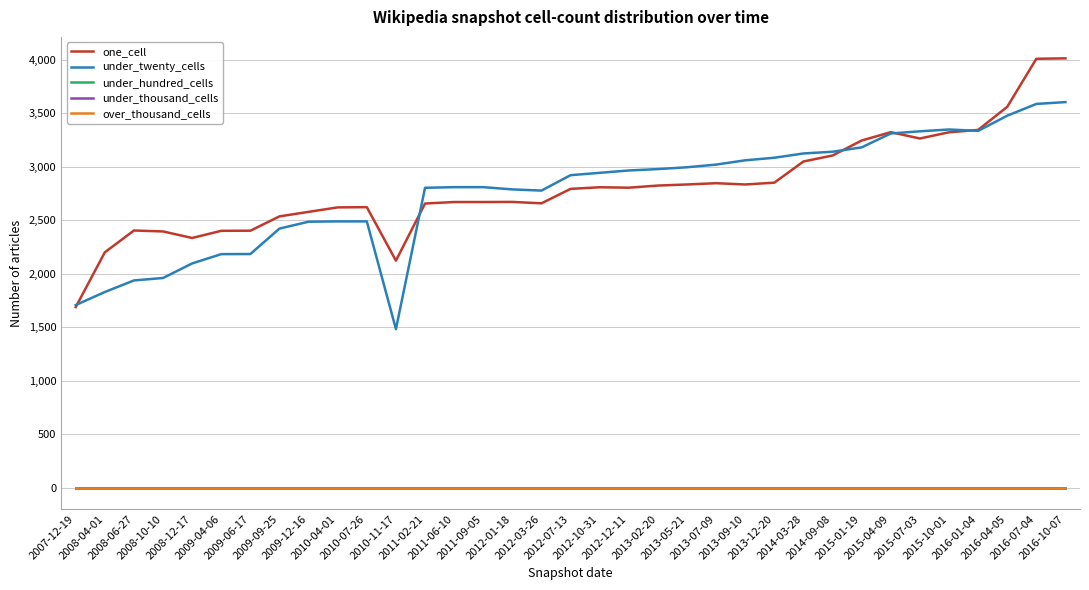

What is the difference between the maximum and minimum values in the under_twenty_cells series?

2122